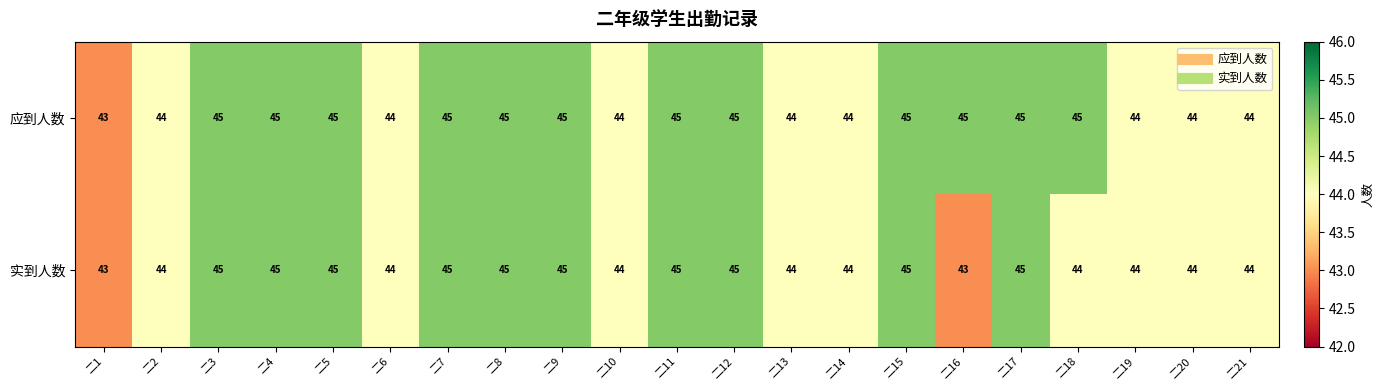

Rank the series by their average value, from highest to lowest.

应到人数, 实到人数